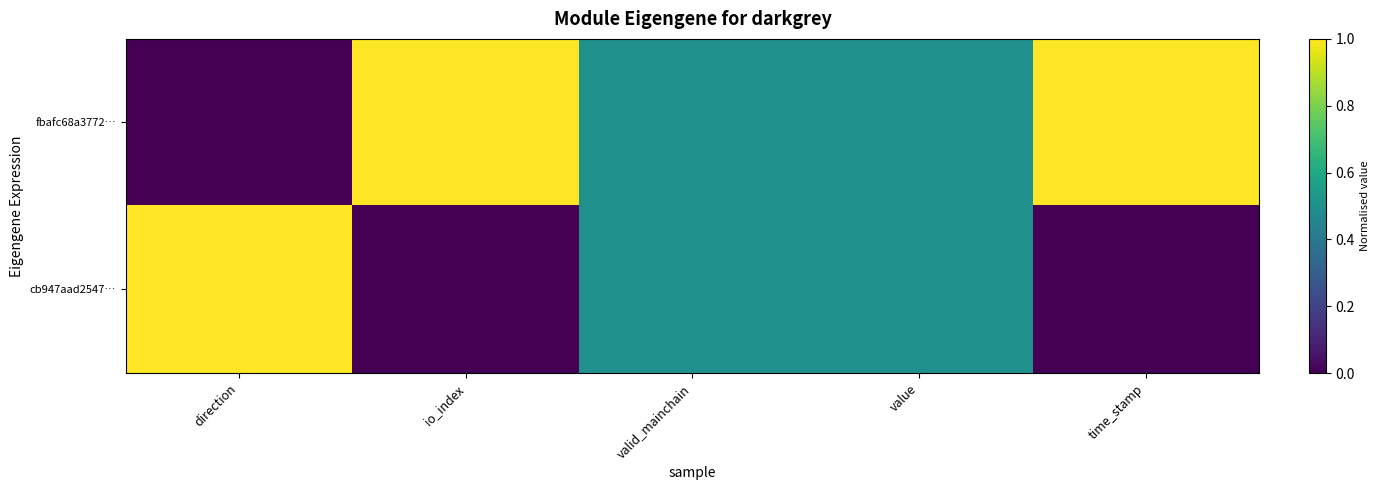

Reading left to right, transcribe all the data shown in this chart.

fbafc68a3772…: direction=0.0	io_index=1.0	valid_mainchain=0.5	value=0.5	time_stamp=1.0
cb947aad2547…: direction=1.0	io_index=0.0	valid_mainchain=0.5	value=0.5	time_stamp=0.0